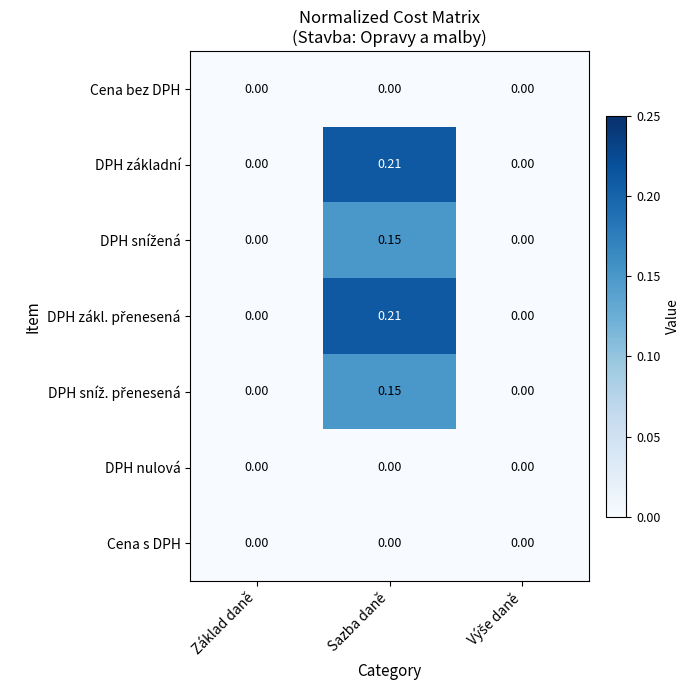

At which category is the sum across all series the highest?

Sazba daně